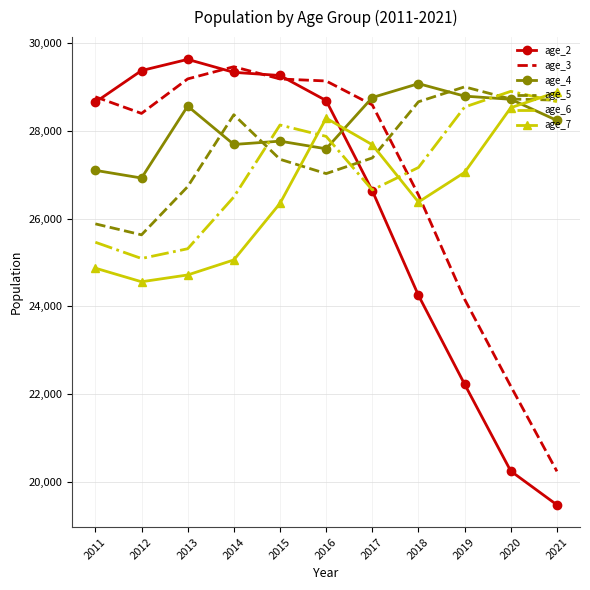

Which category has the lowest value across all series?

2021